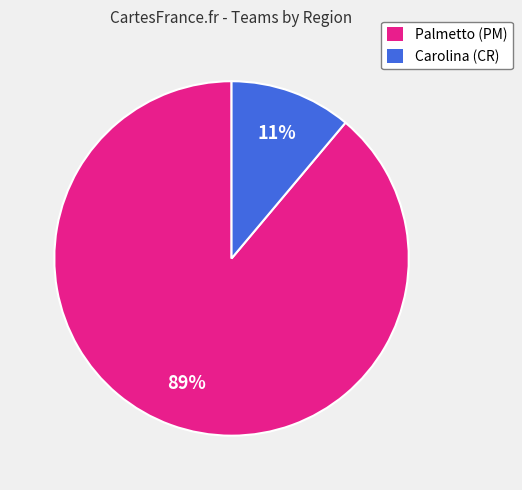

Does Carolina (CR) account for over 50% of the chart?

No